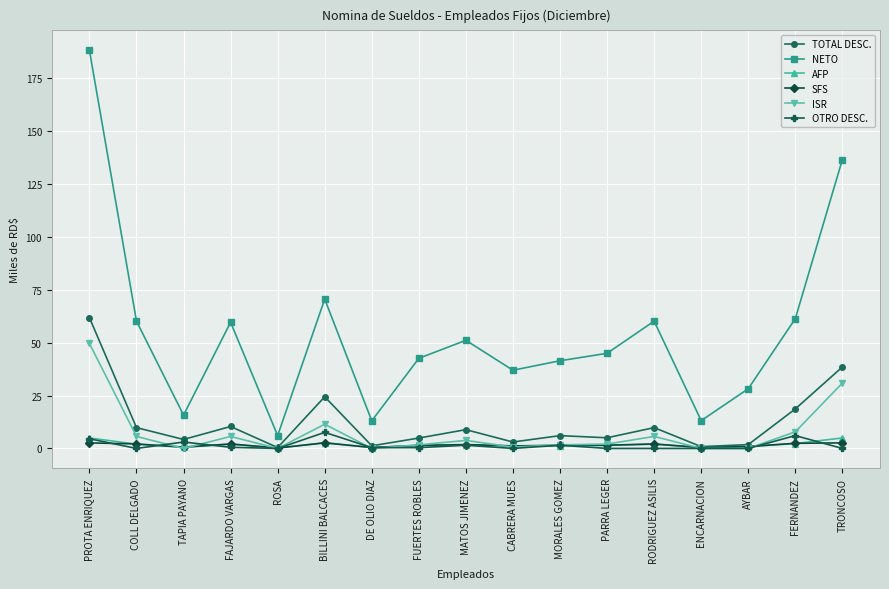

What is the spread (max minus min) of values at FAJARDO VARGAS?

59.1